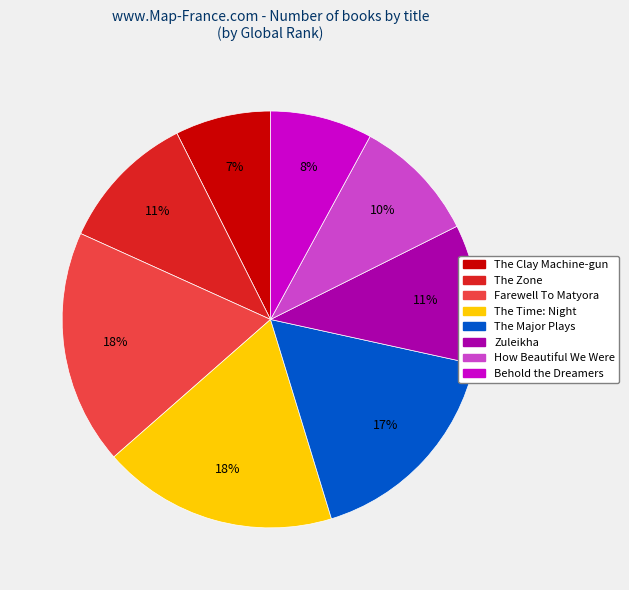

To the nearest percent, what is the average slice percentage?

12%